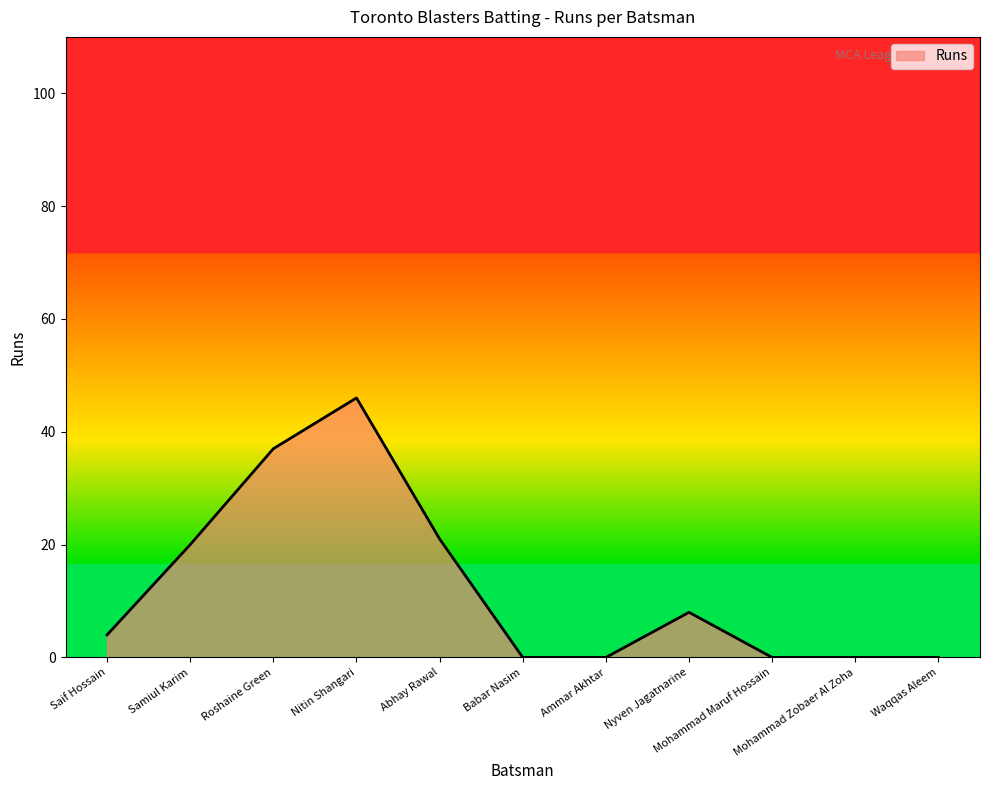

What is the sum of the values at Babar Nasim and Saif Hossain?

4